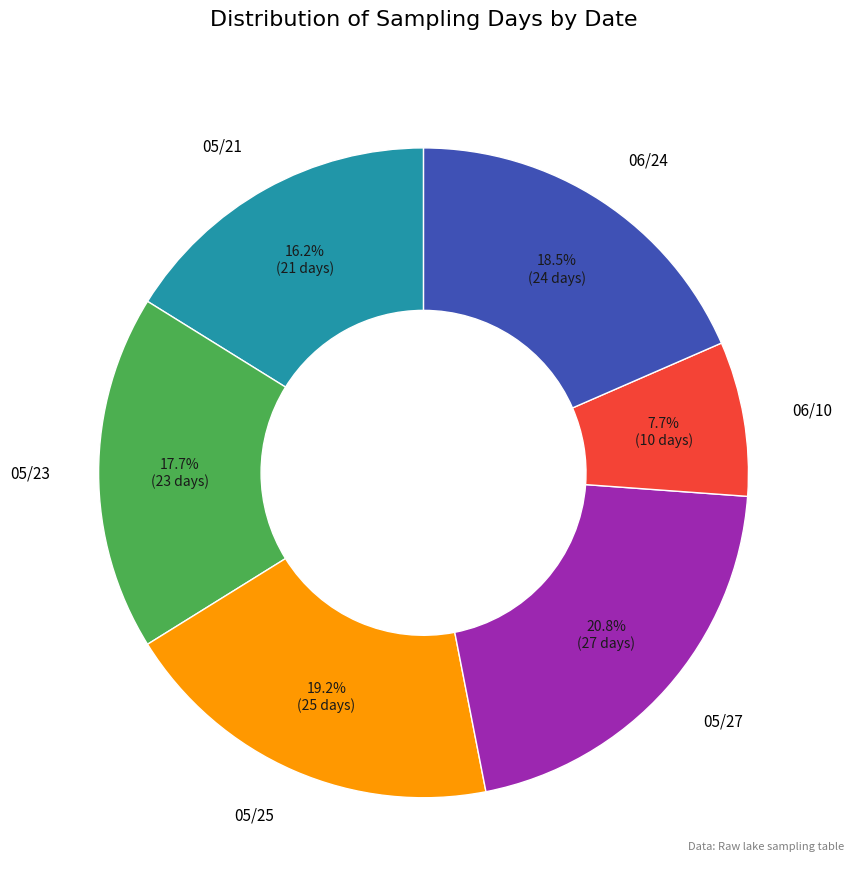

Approximately how many times larger is the value at 06/10 compared to 05/23?

0.4